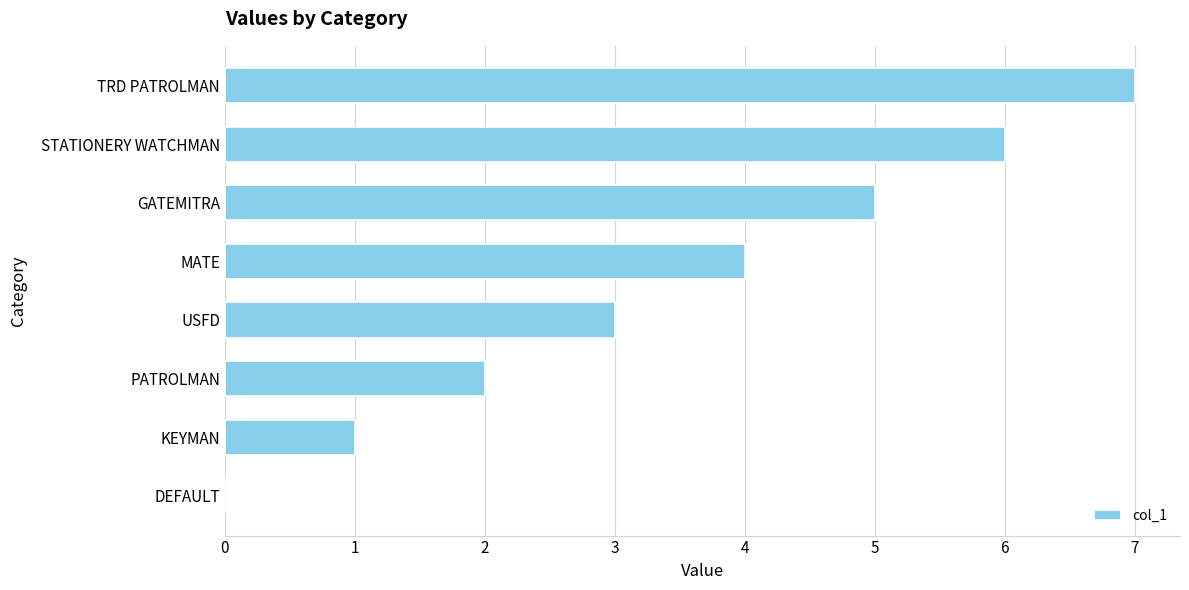

What is the ratio of the value at MATE to the value at PATROLMAN?

2.0